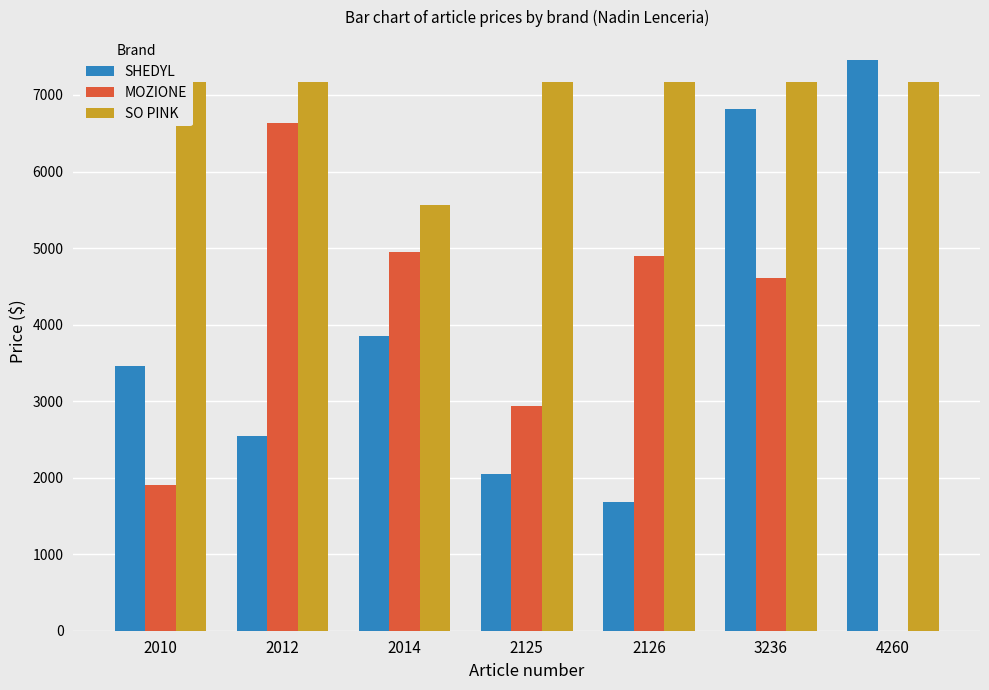

Which series has the largest total across all categories?

SO PINK